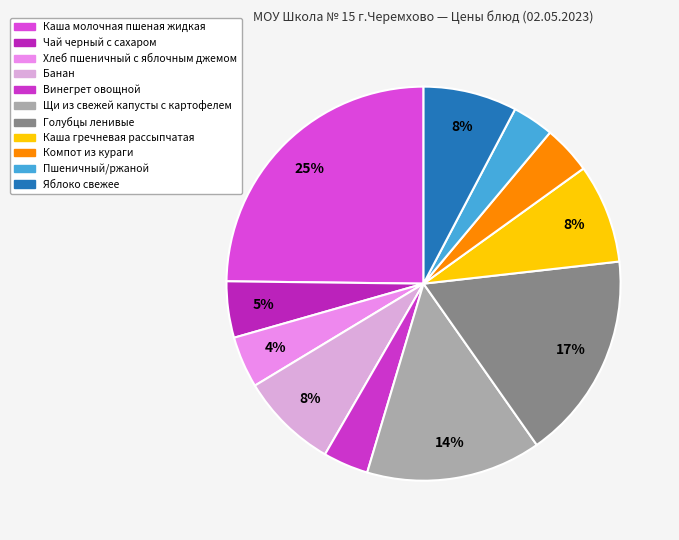

To the nearest percent, what percentage of the pie is Компот из кураги?

4%